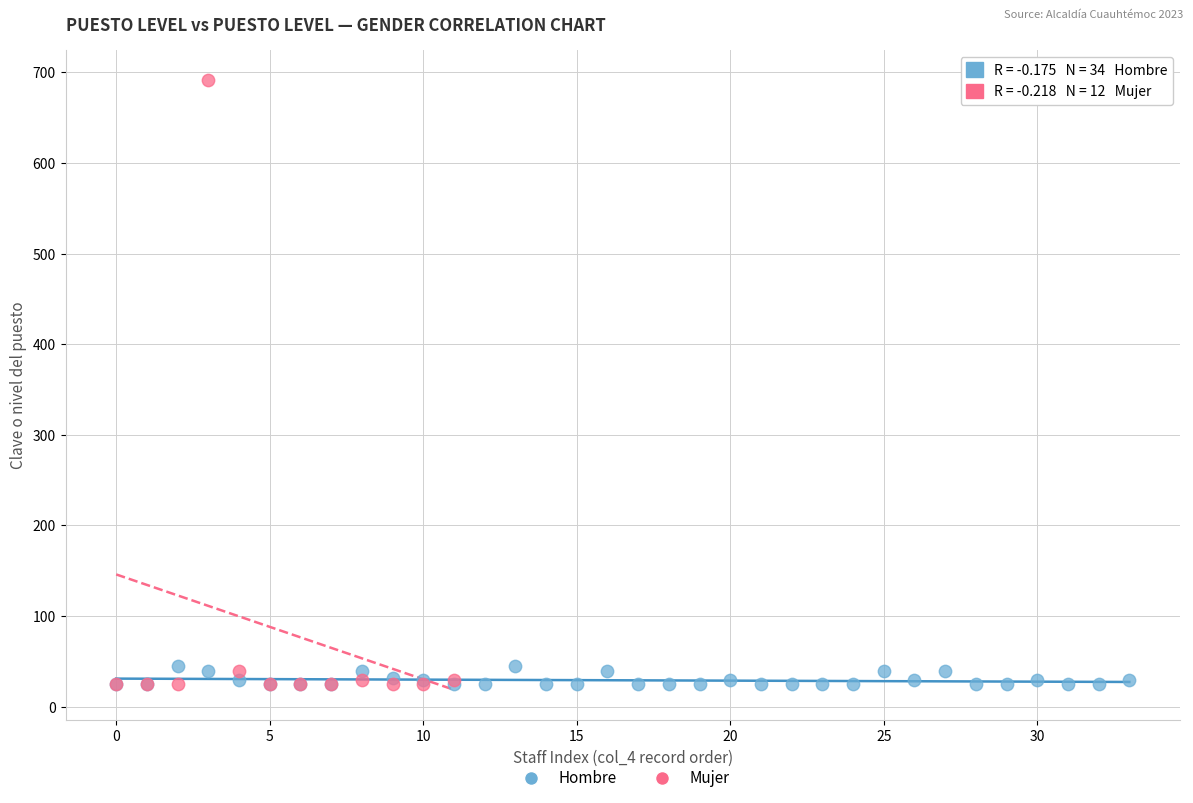

Which series reaches the maximum Y coordinate?

Mujer